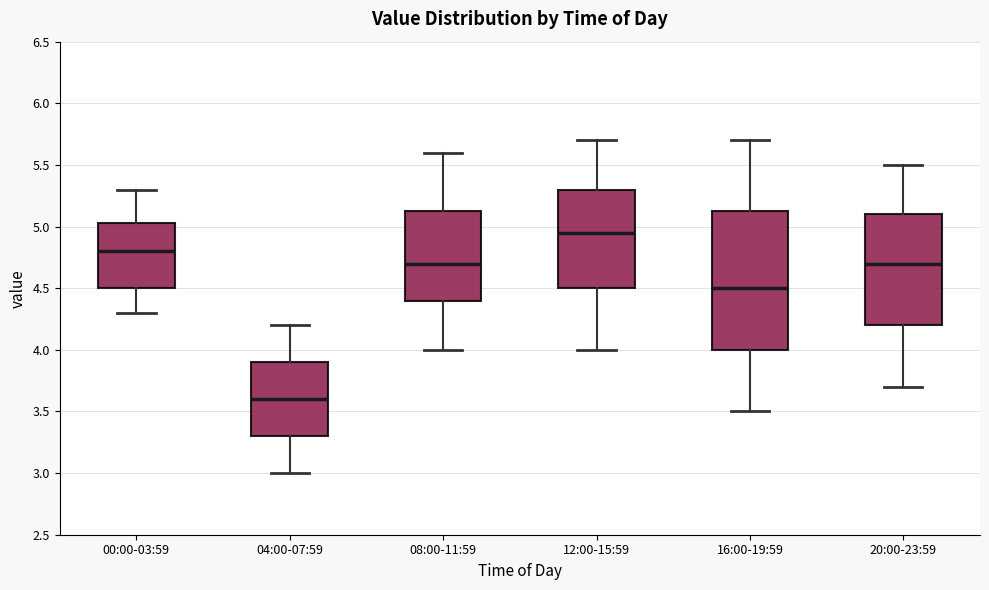

Where does the upper whisker of the box for 00:00-03:59 end on the y-axis? The values are not printed on the chart, so give them approximately, as read against the axis.

5.30